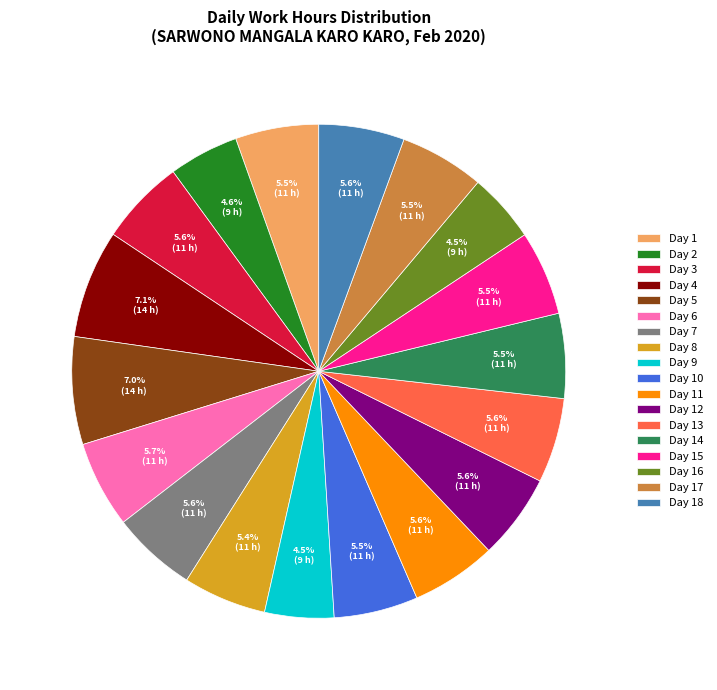

Is there a majority slice in this chart?

No